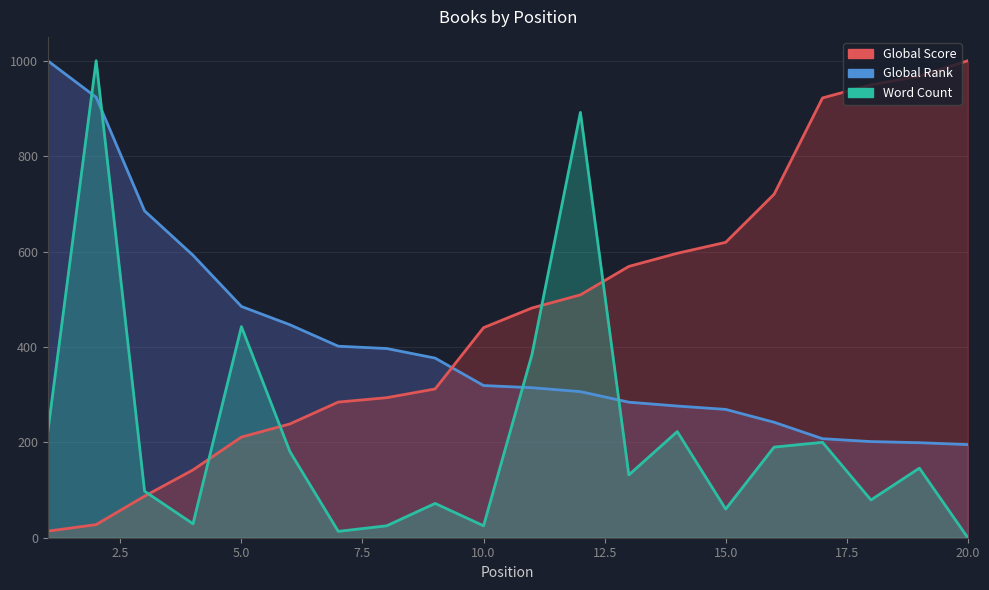

How many intersections are there between Global Score and Word Count?

4